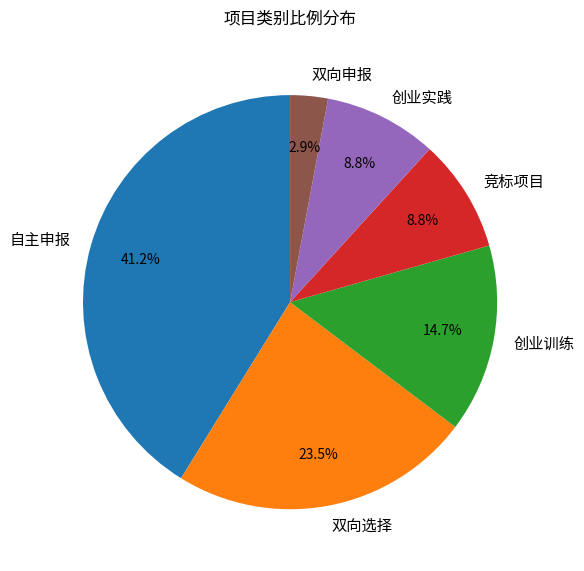

What percentage do 创业训练 and 创业实践 together represent?

23.5%